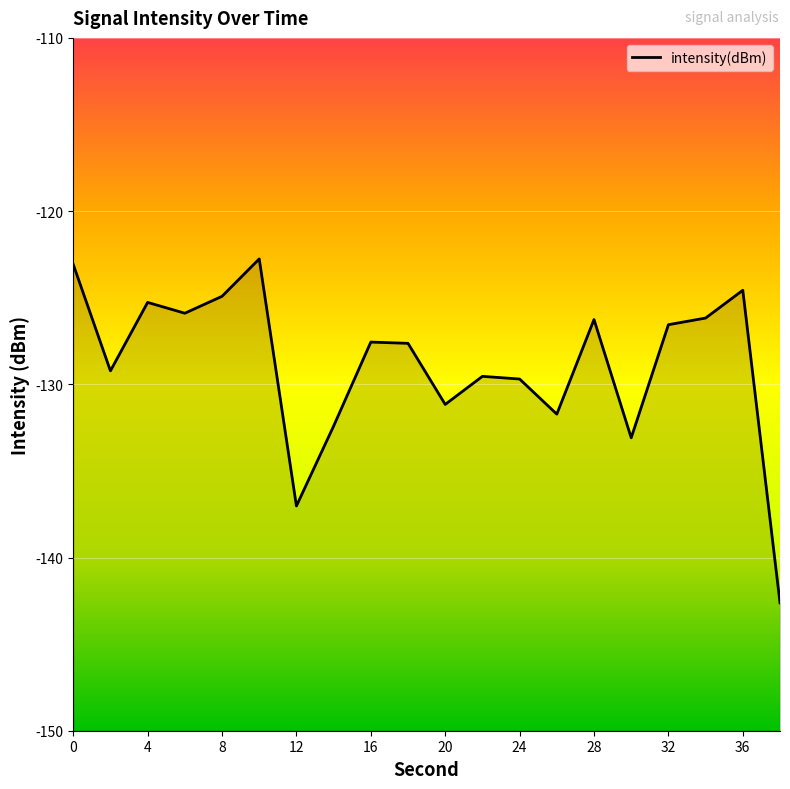

What is the change in value from 2 to 30?

-3.9